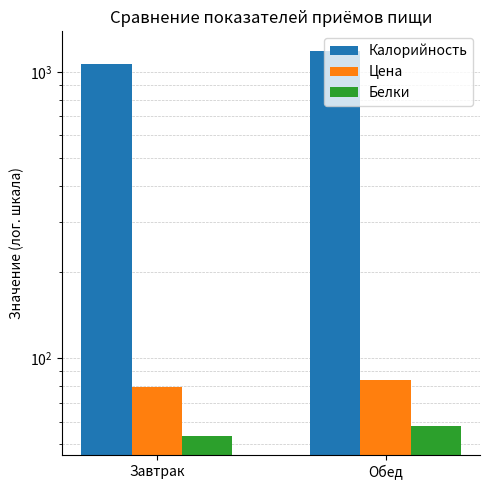

Does the chart contain any negative values?

No